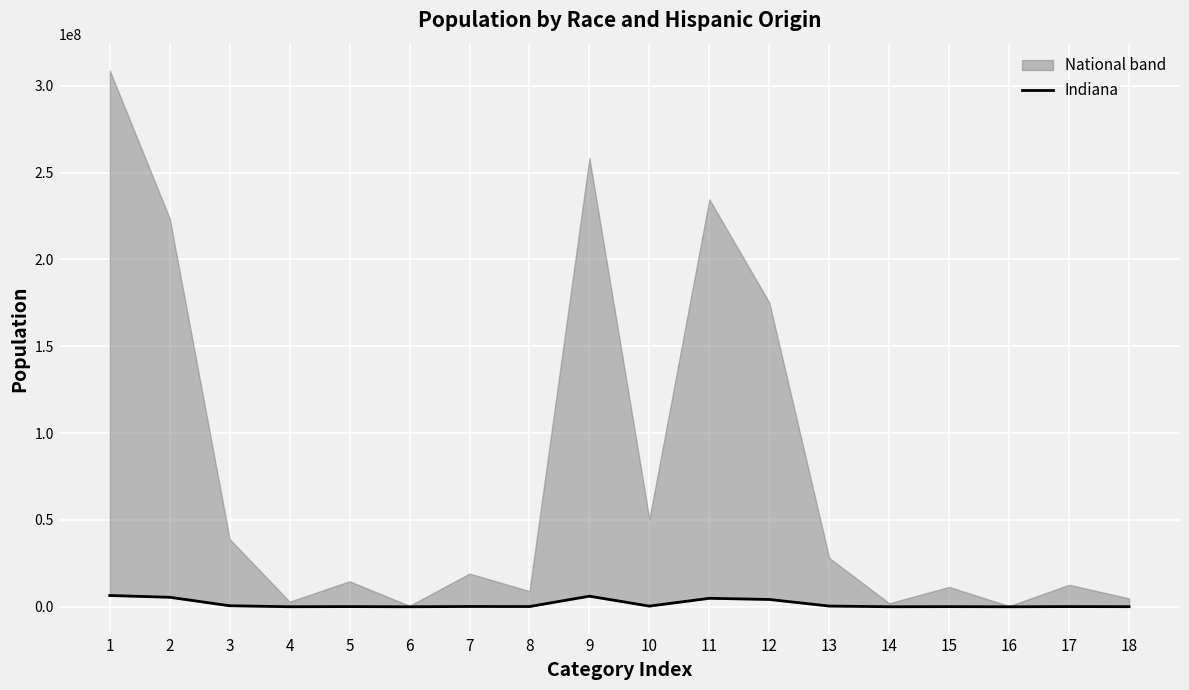

What is the sum of all values?

29202414